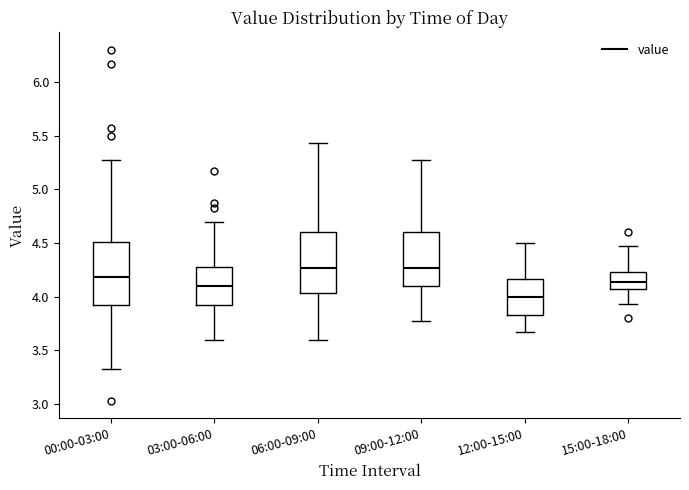

Reading left to right, read every box against the y-axis: the position of its median line, the range the box covers, and the ends of its whiskers. The values are not printed on the chart, so give them approximately, as read against the axis.

00:00-03:00: median 4.20, box 3.90 to 4.50, whiskers 3.35 to 5.25
03:00-06:00: median 4.10, box 3.90 to 4.30, whiskers 3.60 to 4.70
06:00-09:00: median 4.25, box 4.05 to 4.60, whiskers 3.60 to 5.45
09:00-12:00: median 4.25, box 4.10 to 4.60, whiskers 3.75 to 5.25
12:00-15:00: median 4.00, box 3.85 to 4.15, whiskers 3.65 to 4.50
15:00-18:00: median 4.15, box 4.05 to 4.25, whiskers 3.95 to 4.45